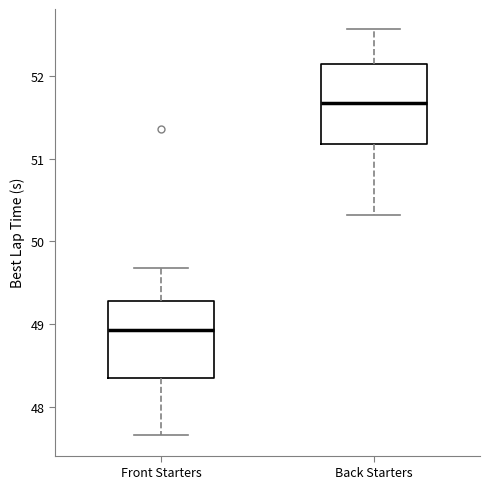

Where does the upper whisker of the box for Front Starters end on the y-axis? The values are not printed on the chart, so give them approximately, as read against the axis.

49.7